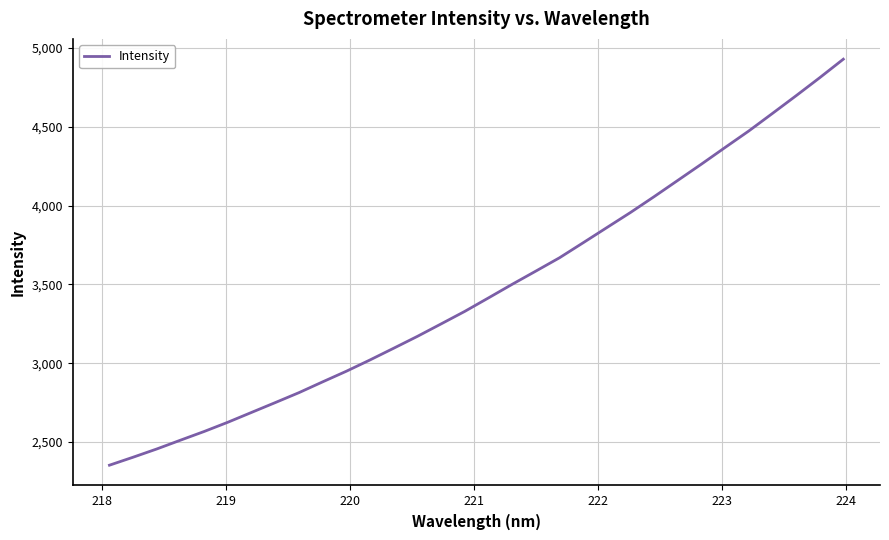

What is the minimum value shown in the chart?

2352.7